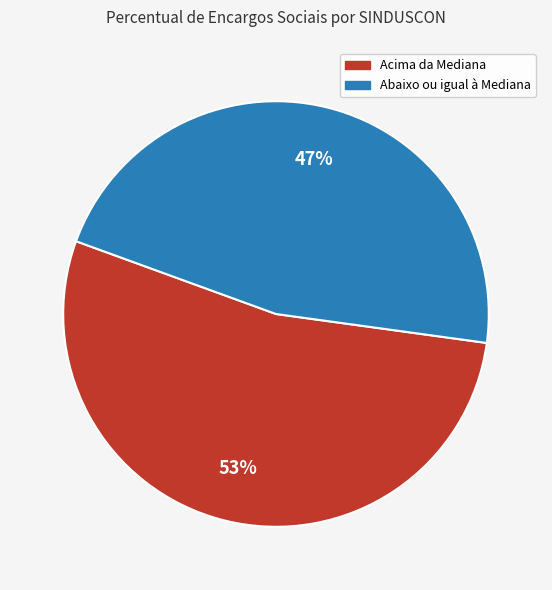

To the nearest percent, what is the average slice percentage?

50%